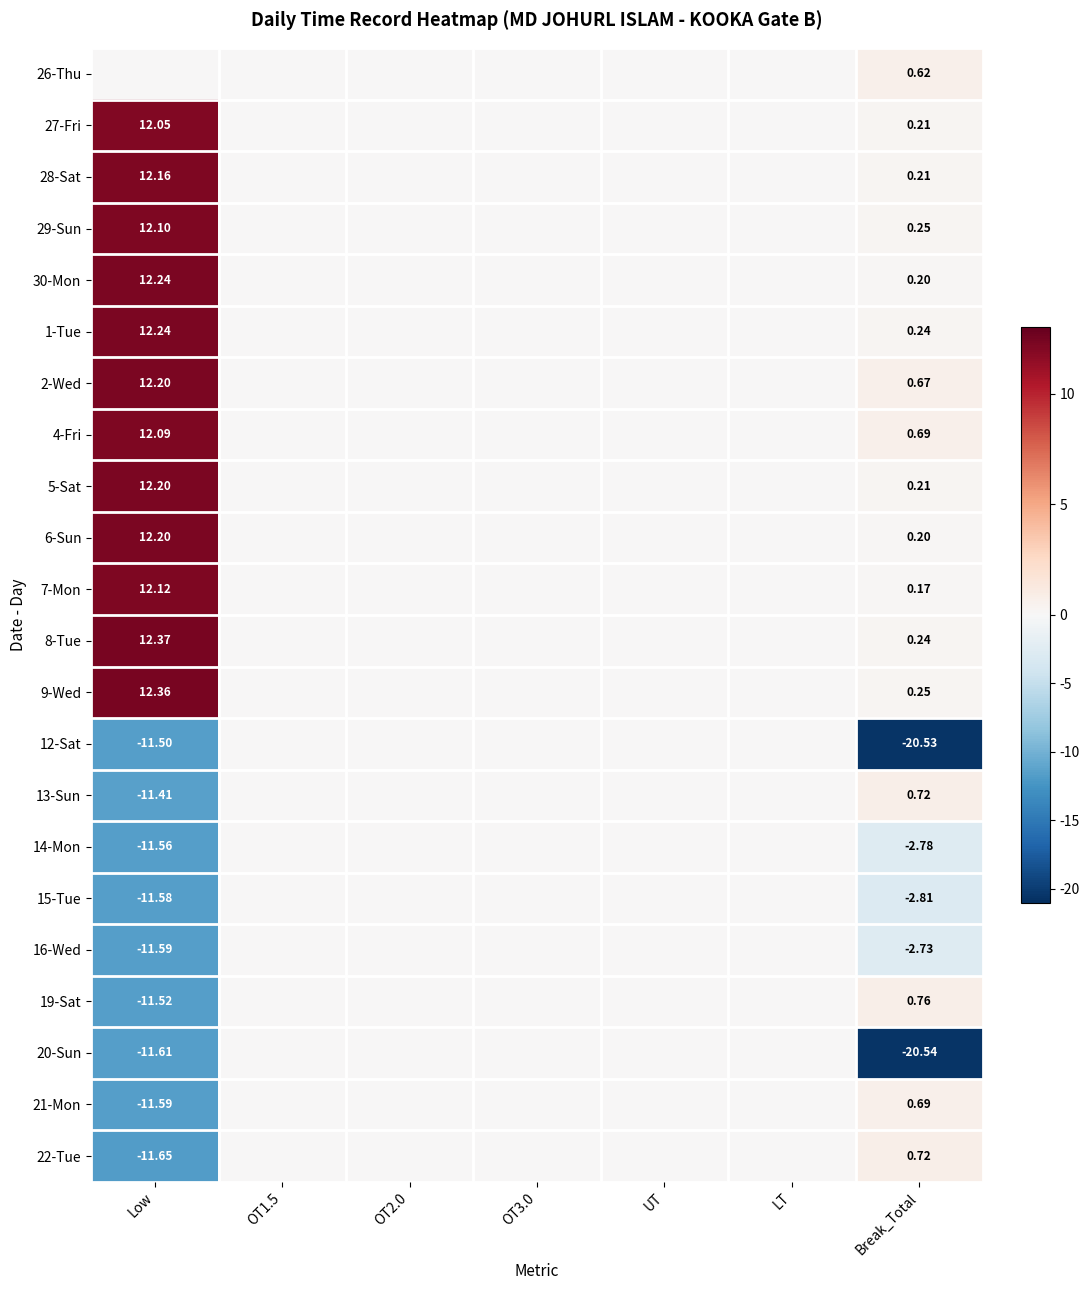

Rank the series by their maximum value, from highest to lowest.

8-Tue, 9-Wed, 30-Mon, 1-Tue, 2-Wed, 5-Sat, 6-Sun, 28-Sat, 7-Mon, 29-Sun, 4-Fri, 27-Fri, 19-Sat, 13-Sun, 22-Tue, 21-Mon, 26-Thu, 12-Sat, 14-Mon, 15-Tue, 16-Wed, 20-Sun